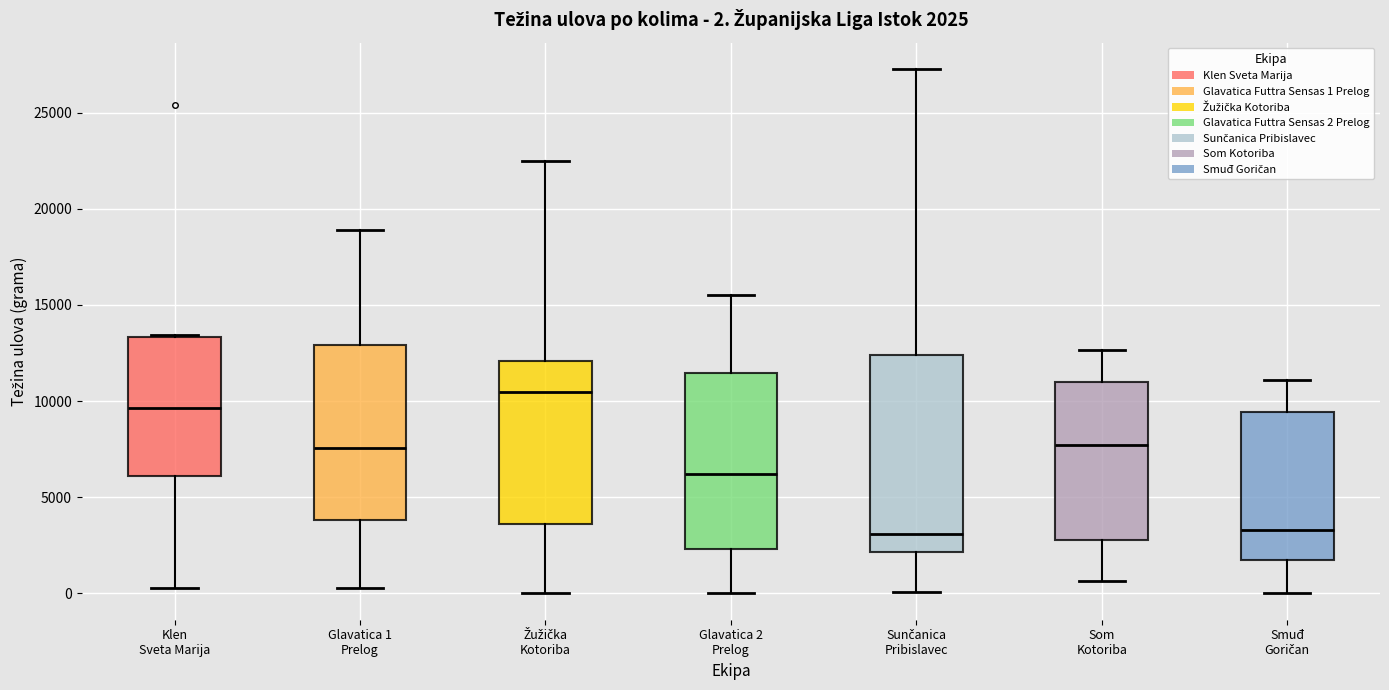

Comparing the boxes themselves (not the whiskers), which one is the tallest?

Sunčanica Pribislavec